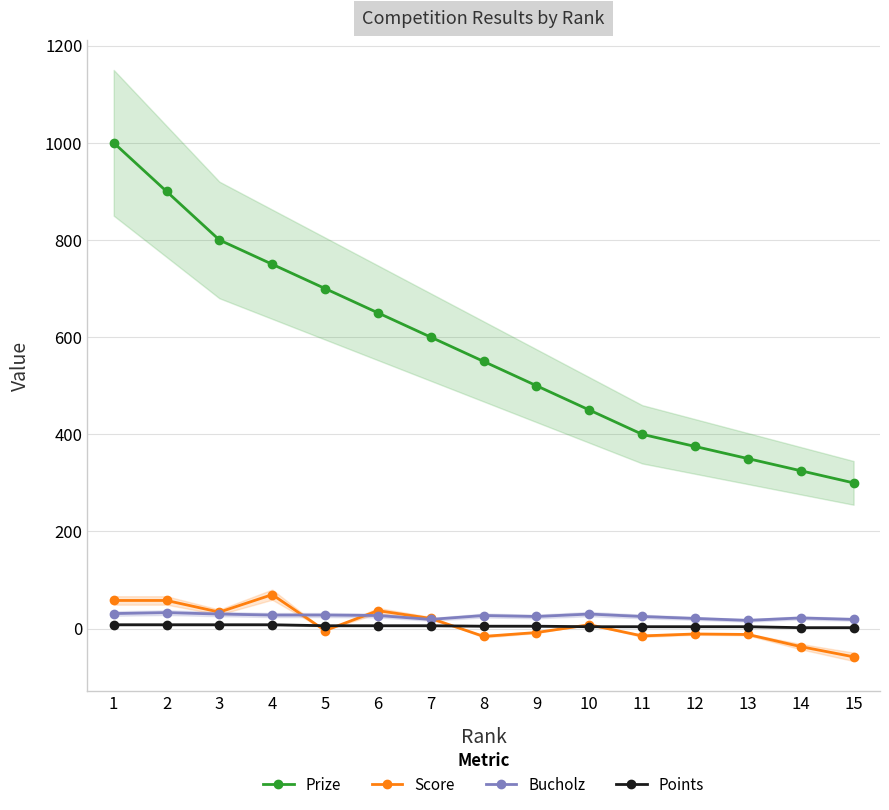

What are all the series names shown in the legend?

Prize, Score, Bucholz, Points